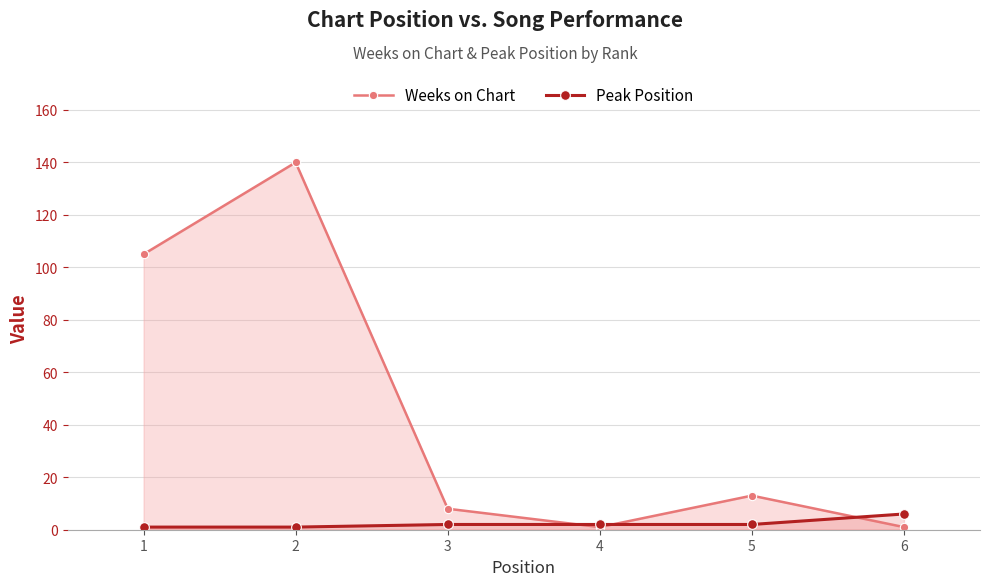

Rank the series by their average value, from highest to lowest.

Weeks on Chart, Peak Position